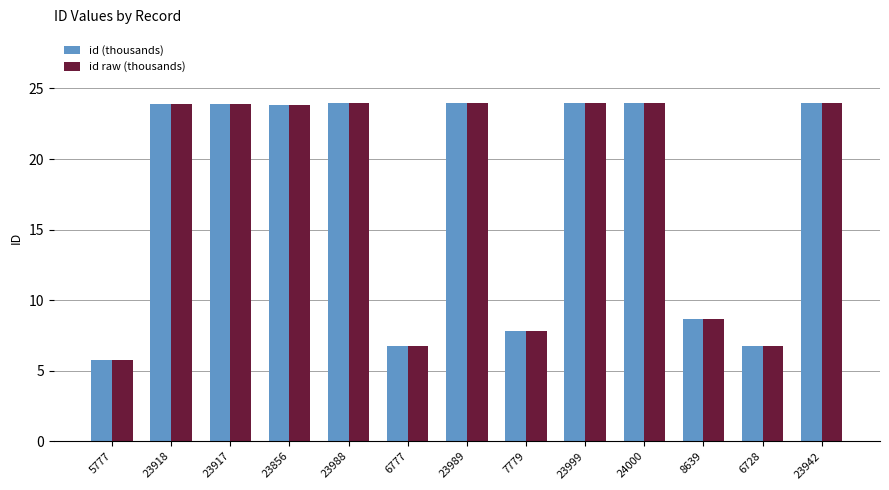

What is the maximum value for id raw (thousands)?

24.0